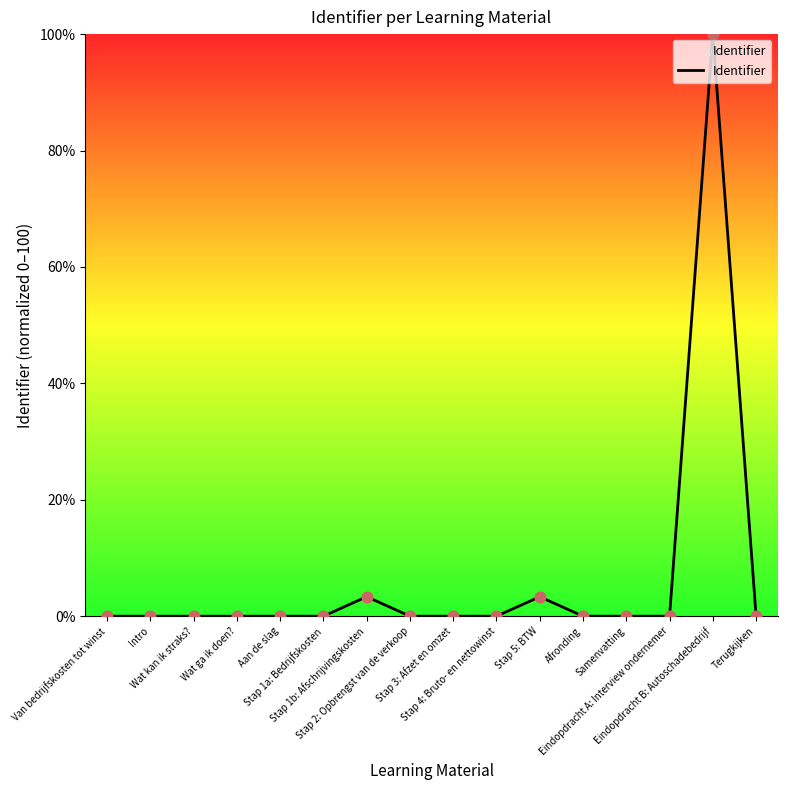

What is the maximum value shown in the chart?

100.0